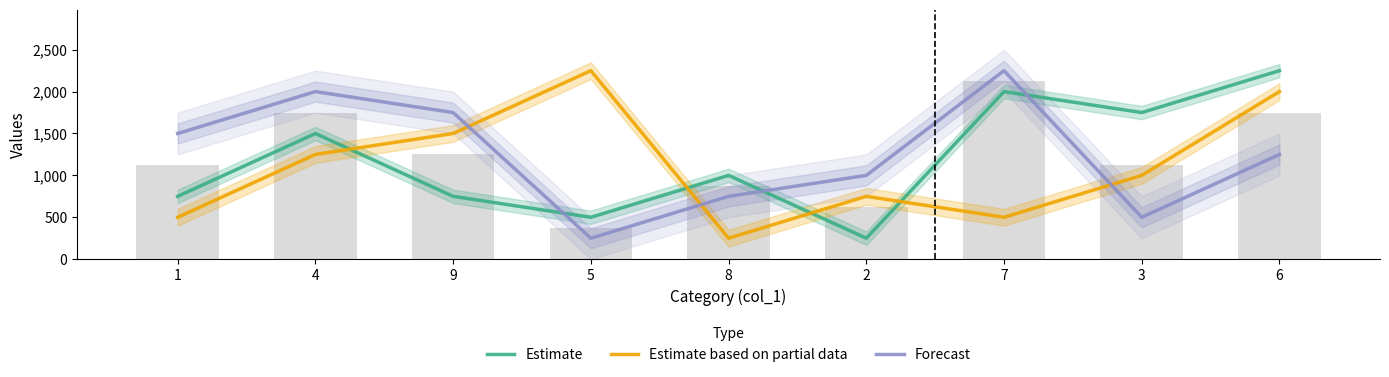

Reading left to right, extract all data points from this chart.

Estimate: 750	1500	750	500	1000	250	2000	1750	2250
Estimate based on partial data: 500	1250	1500	2250	250	750	500	1000	2000
Forecast: 1500	2000	1750	250	750	1000	2250	500	1250